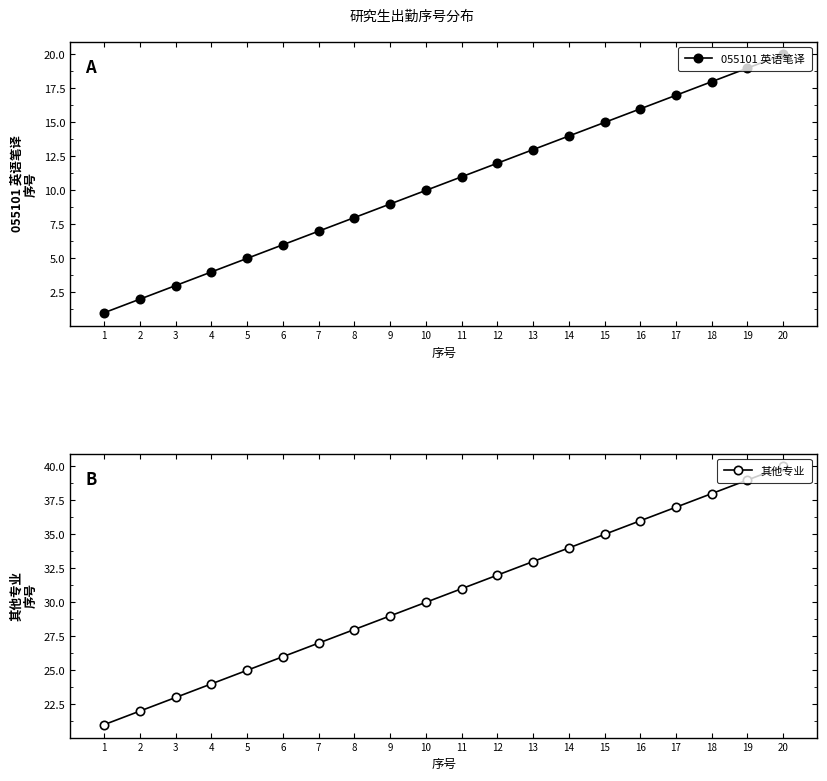

True or false: 055101 英语笔译 and 其他专业 cross at least once.

False